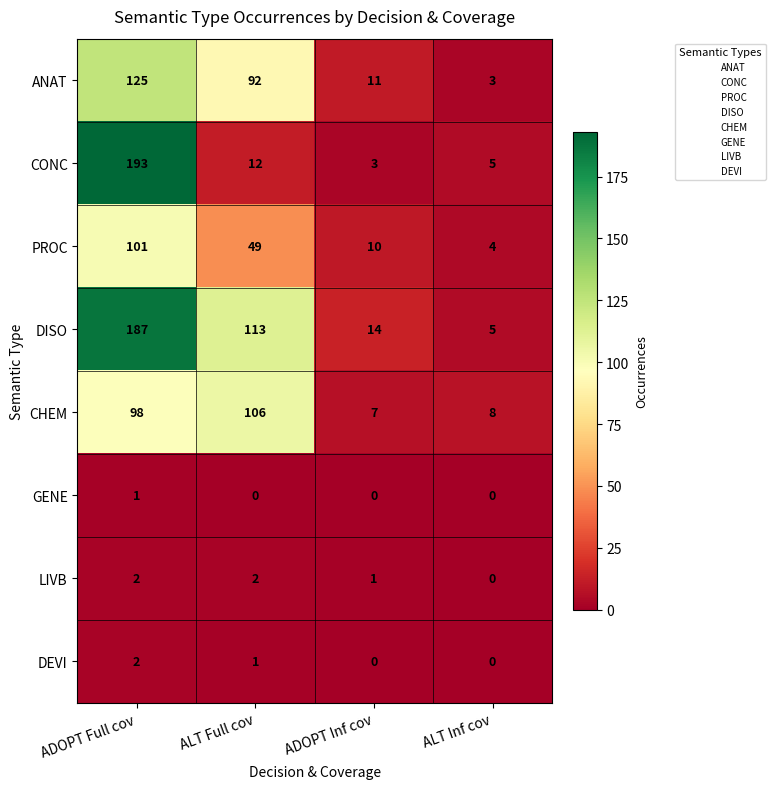

What is the difference between the maximum and minimum values in the CHEM series?

99